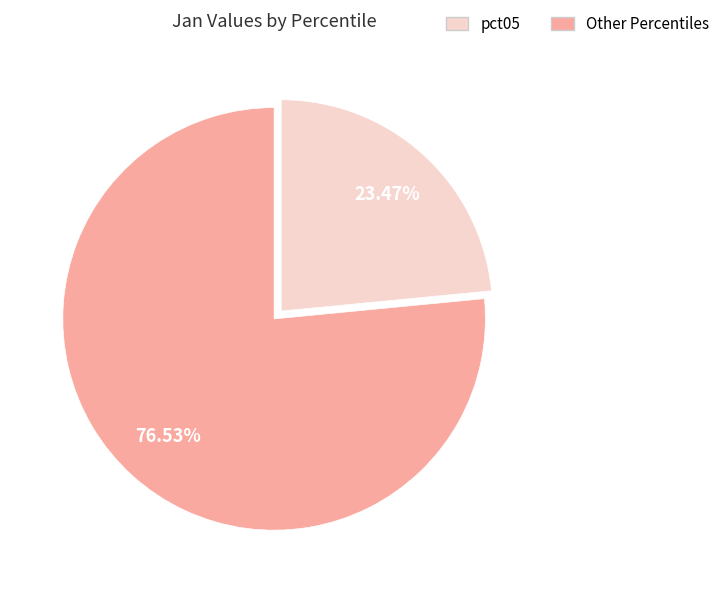

Is there a majority slice in this chart?

Yes